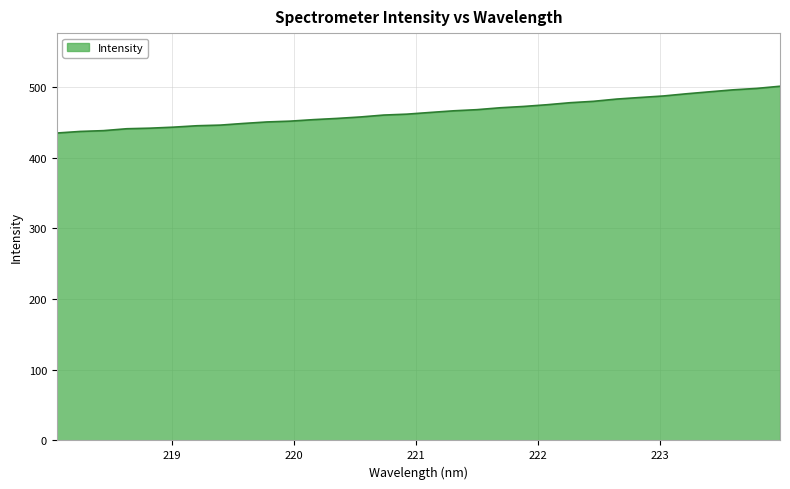

What is the greatest value displayed?

501.0